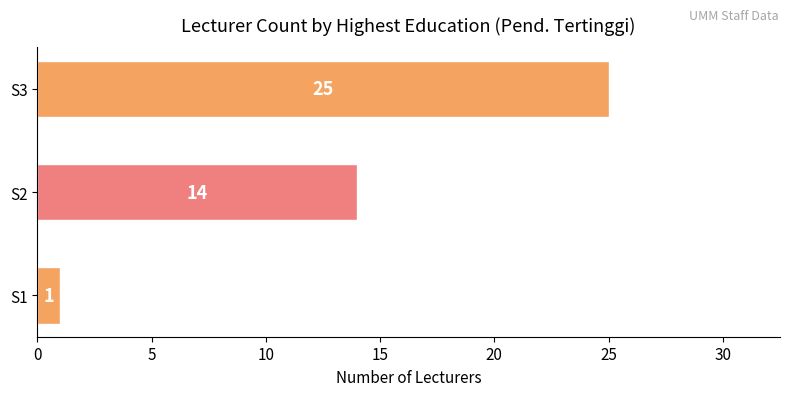

How many bars are there in total?

3